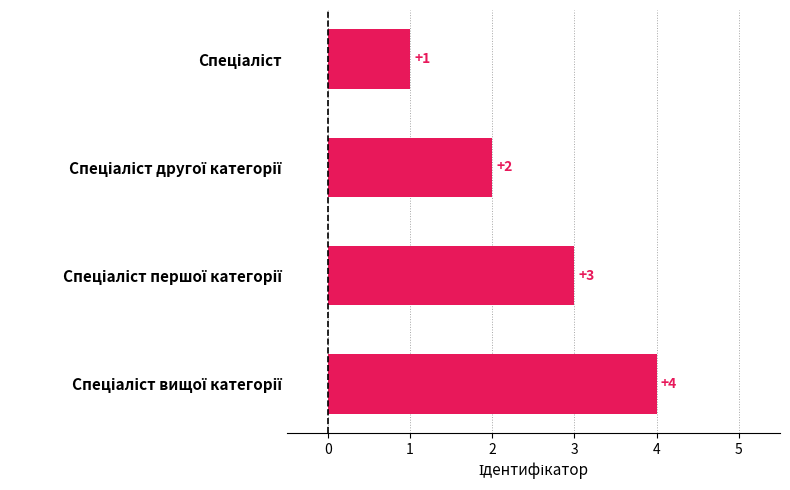

What is the greatest value displayed?

4